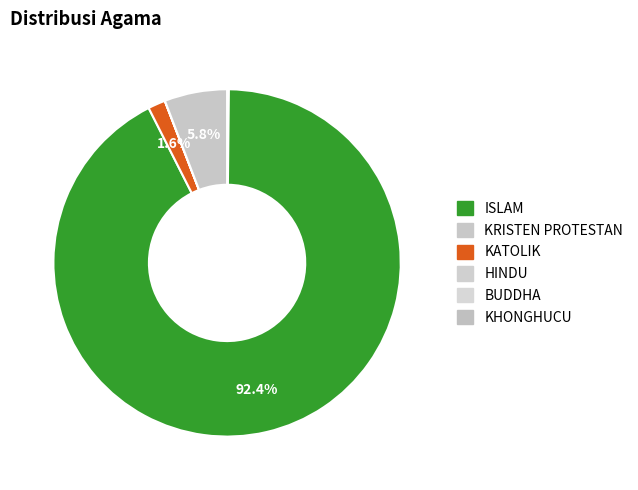

How many segments does this pie chart have?

6